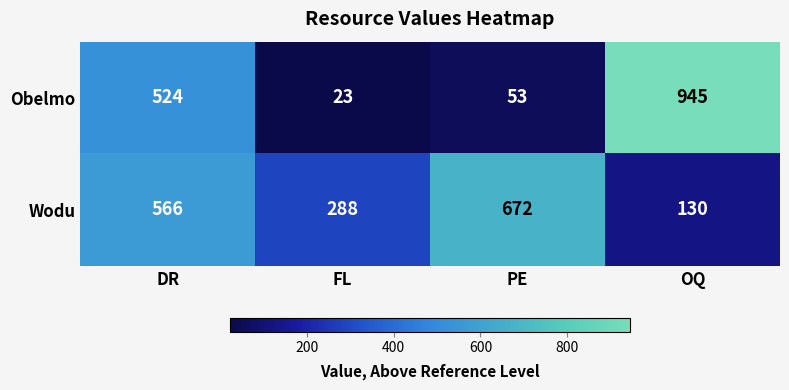

How many series are shown in this chart?

2